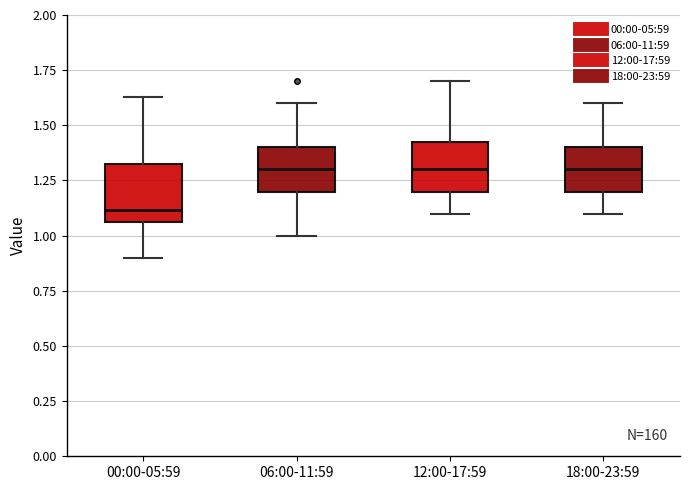

Which box's median line is the lowest?

00:00-05:59